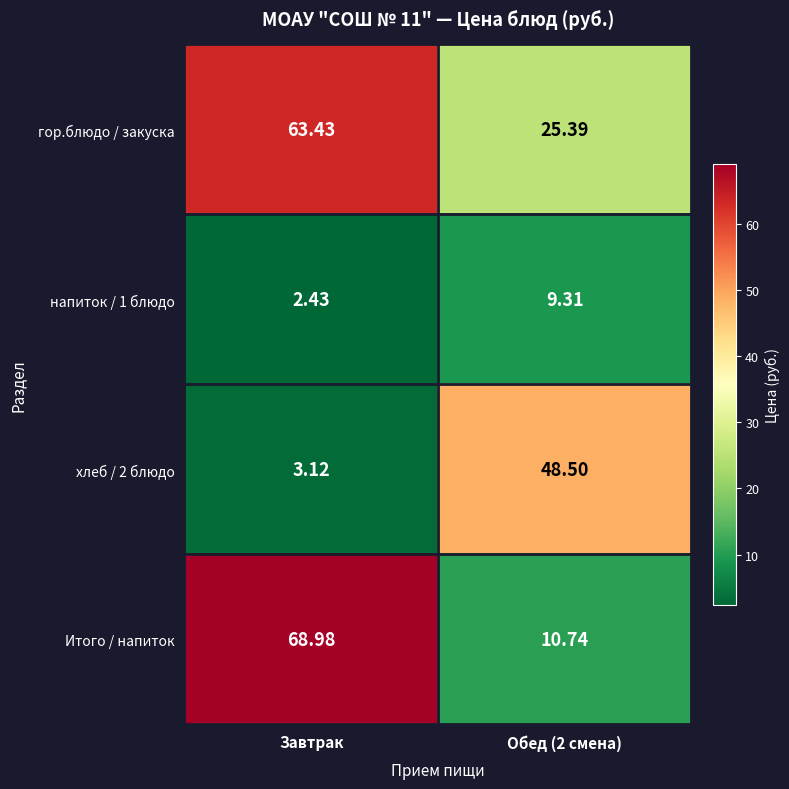

At which category is the sum across all series the highest?

Завтрак